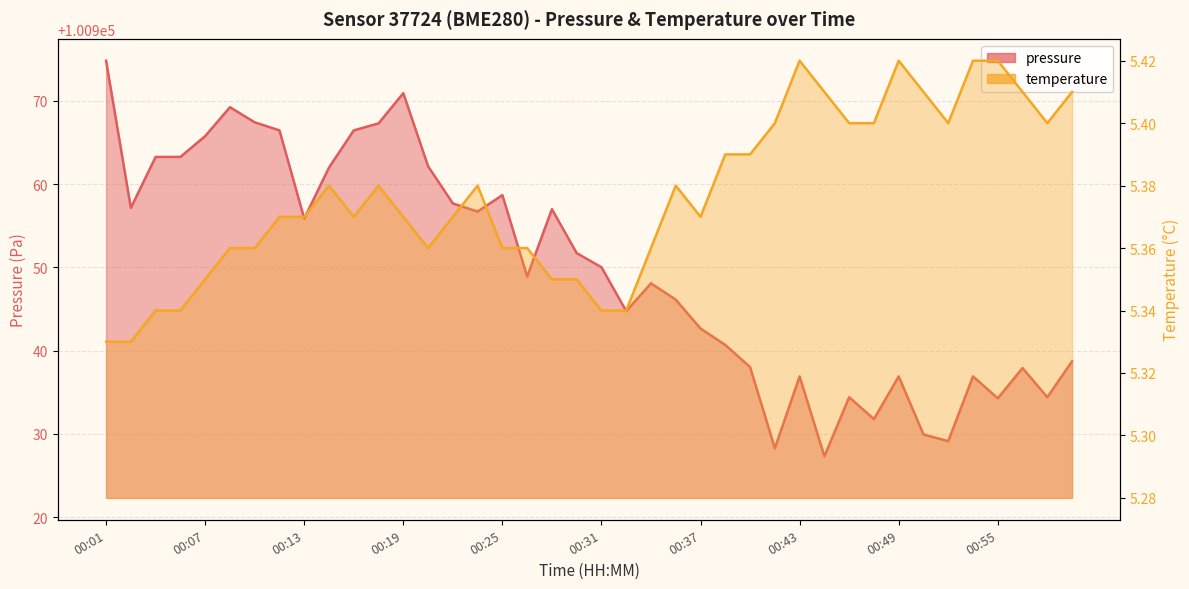

What is the sum of the temperature values at 00:01 and 00:11?

10.7